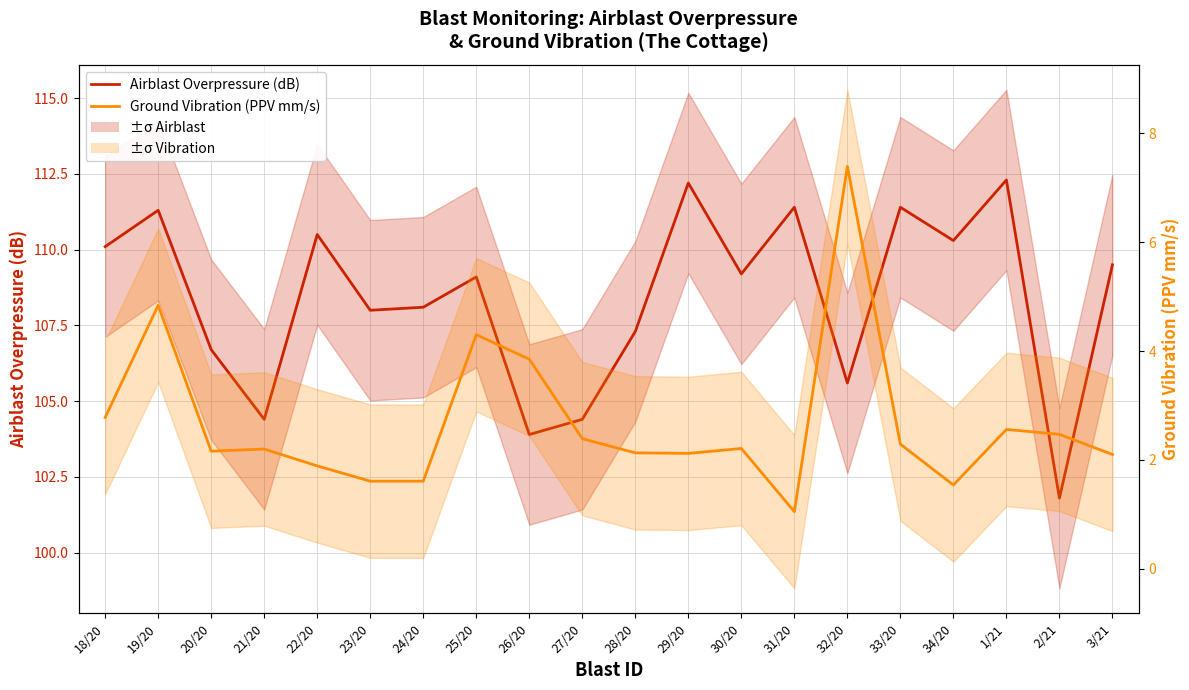

Reading left to right, transcribe all the data shown in this chart.

Airblast Overpressure (dB): 110.1	111.3	106.7	104.4	110.5	108.0	108.1	109.1	103.9	104.4	107.3	112.2	109.2	111.4	105.6	111.4	110.3	112.3	101.8	109.5
Ground Vibration (PPV mm/s): 2.8	4.8	2.2	2.2	1.9	1.6	1.6	4.3	3.9	2.4	2.1	2.1	2.2	1.1	7.4	2.3	1.5	2.6	2.5	2.1